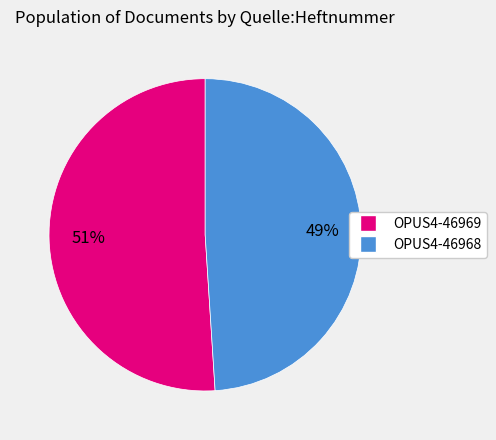

Between OPUS4-46968 and OPUS4-46969, which is larger?

OPUS4-46969